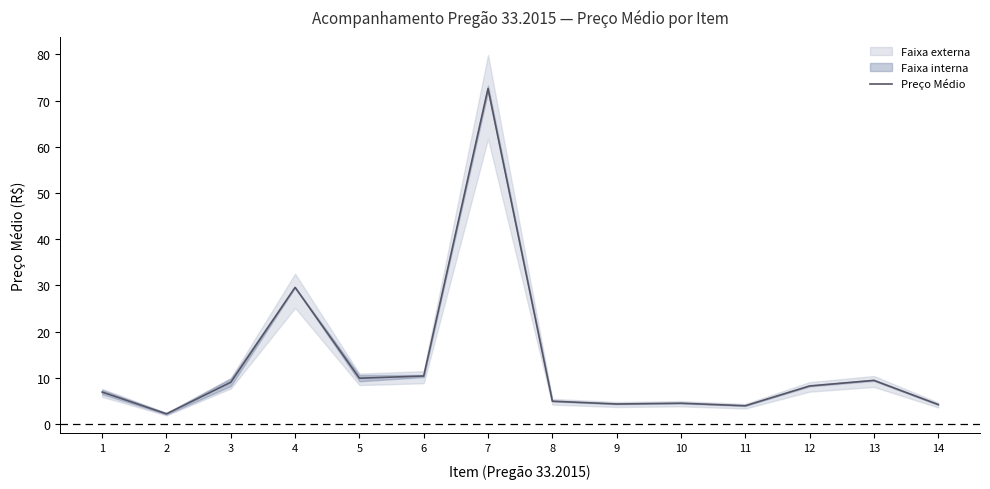

What is the difference between the values at 13 and 6?

0.9